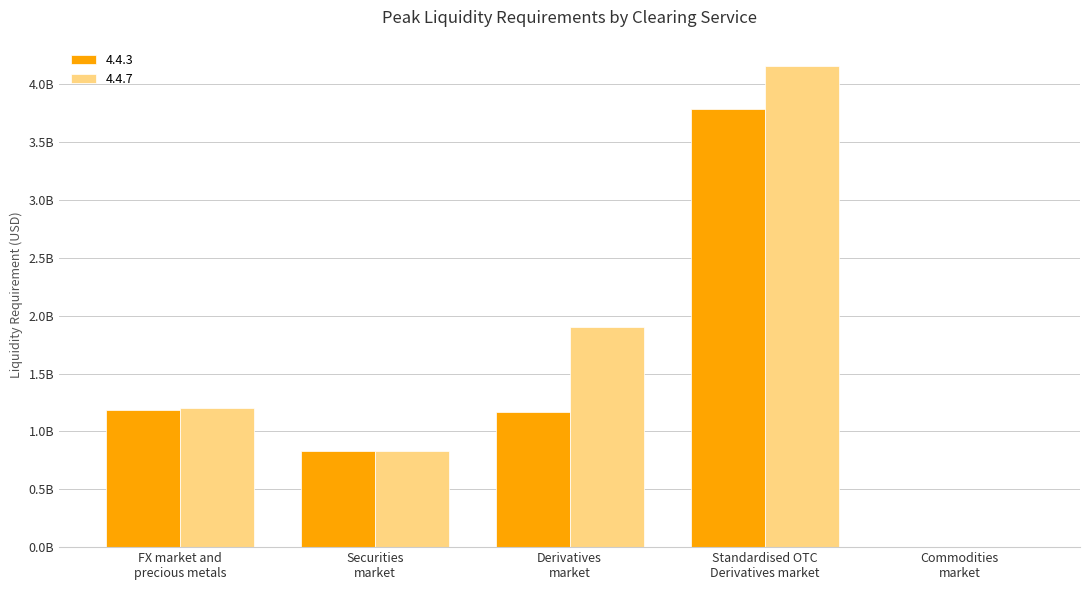

What are all the series names shown in the legend?

4.4.3, 4.4.7